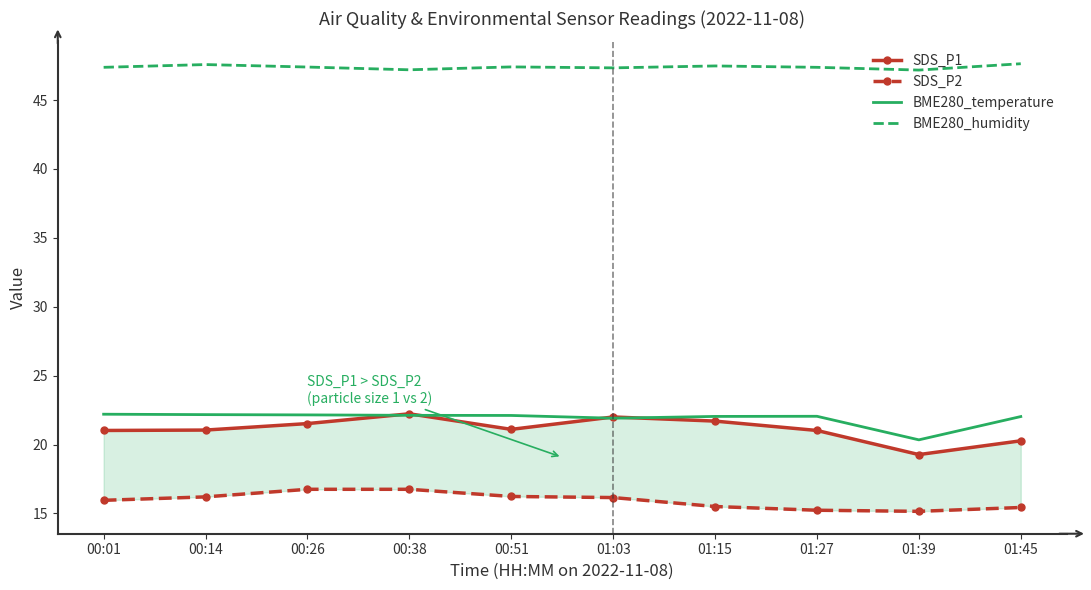

Is it true that SDS_P2 equals 16.1 at 01:03?

True